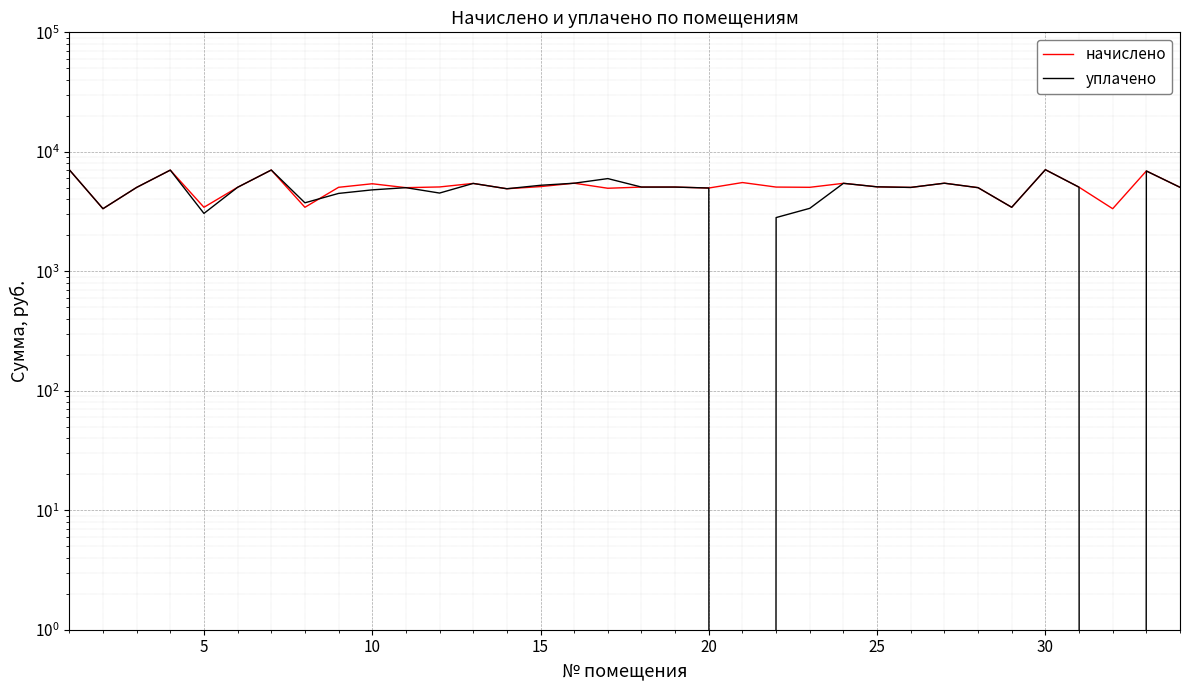

Does the chart display data point markers on the line(s)?

No